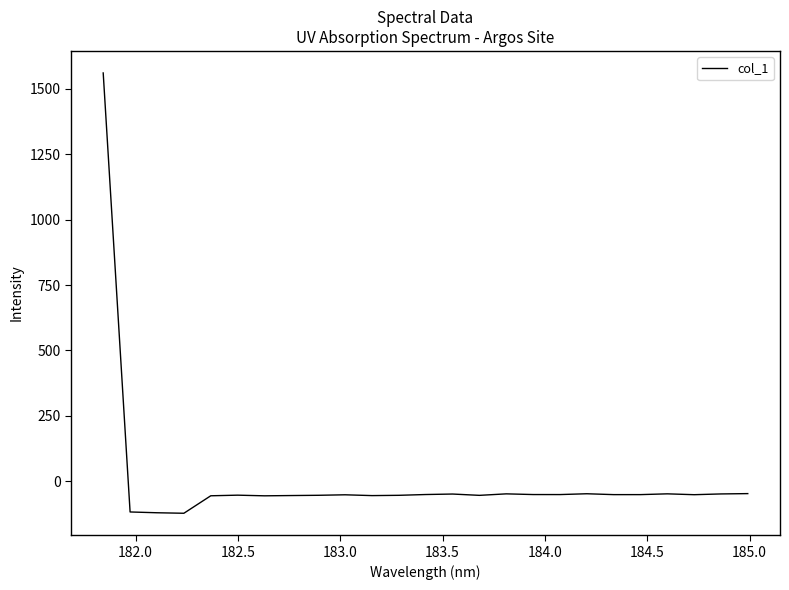

What is the maximum value shown in the chart?

1561.0